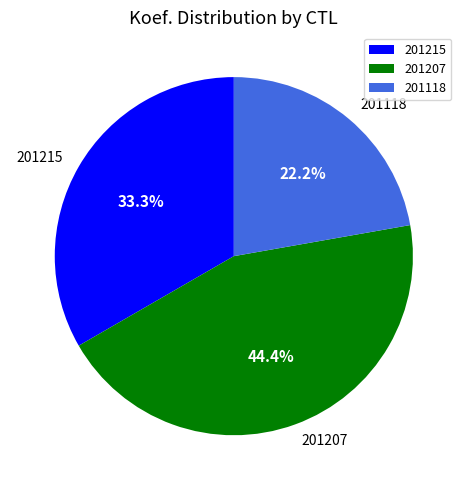

To the nearest percent, what is the combined percentage of 201215 and 201118?

56%